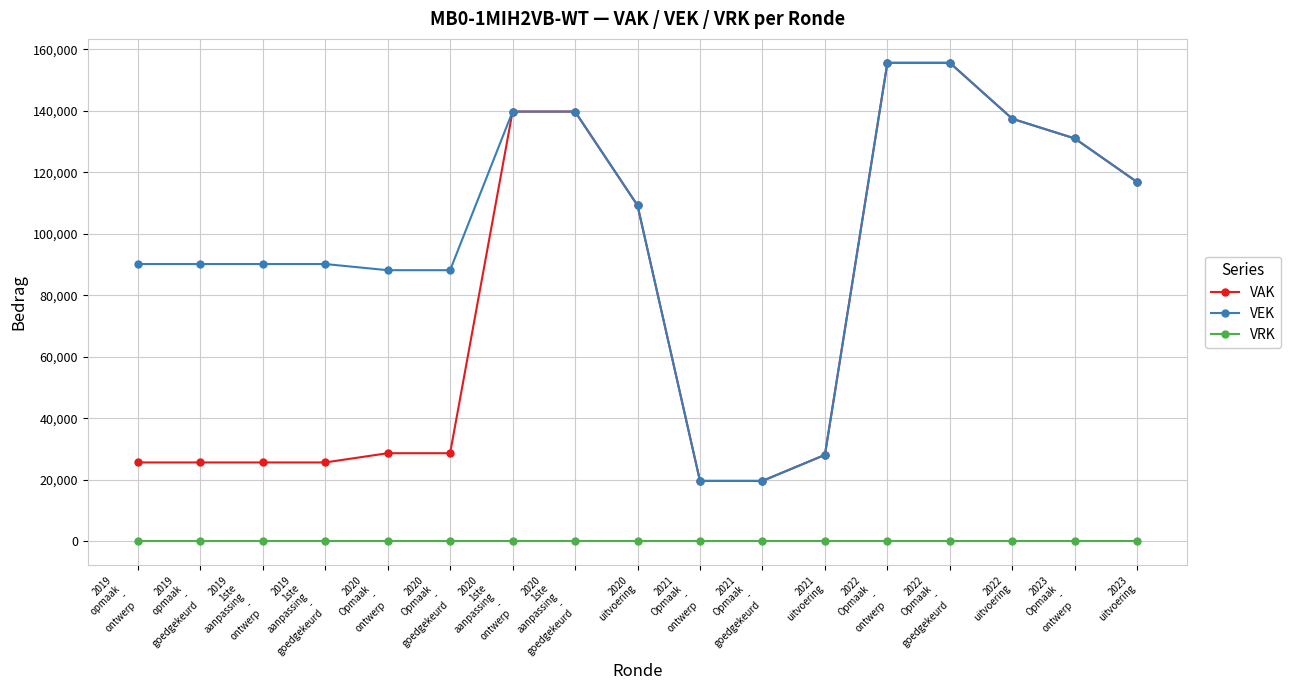

How many categories are shown in the chart?

17